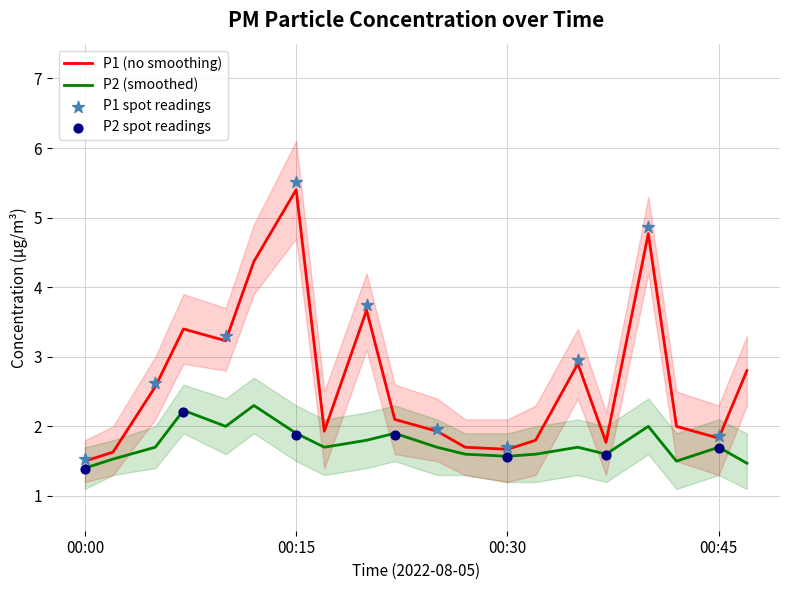

What are all the series names shown in the legend?

P1, P2